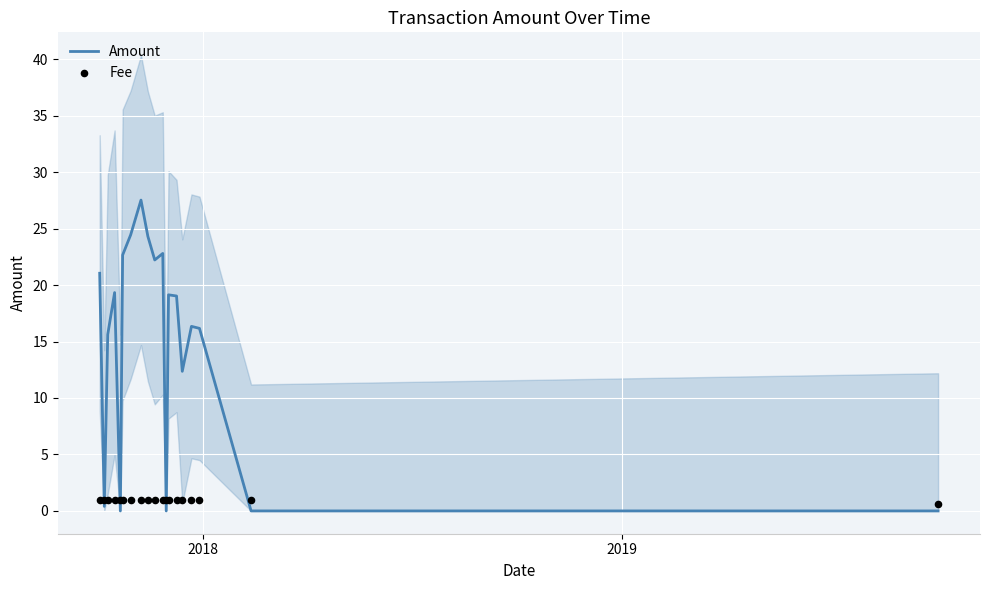

What is the maximum value for Amount?

27.5